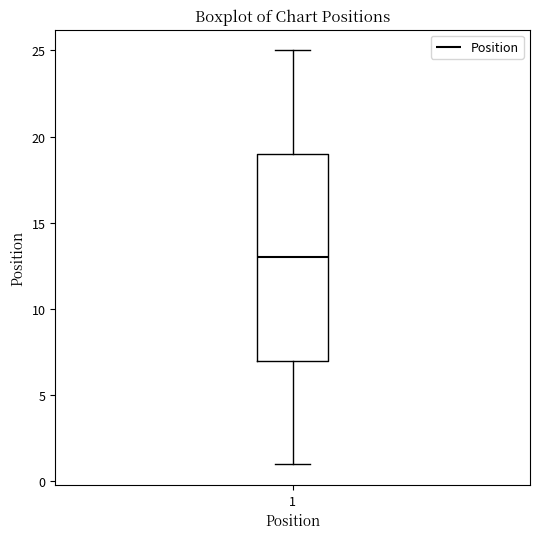

Transcribe this box plot: give where the median line is, the range the box spans, and where the two whiskers end, as read against the y-axis. The values are not printed on the chart, so give them approximately, as read against the axis.

median 13, box 7 to 19, whiskers 1 to 25